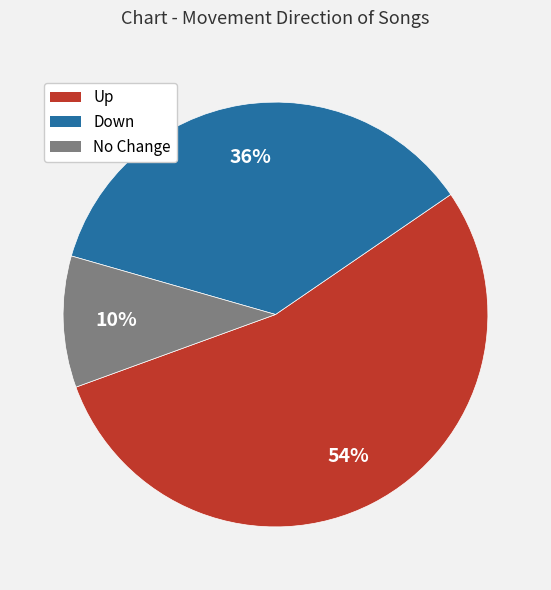

Is there a majority slice in this chart?

Yes